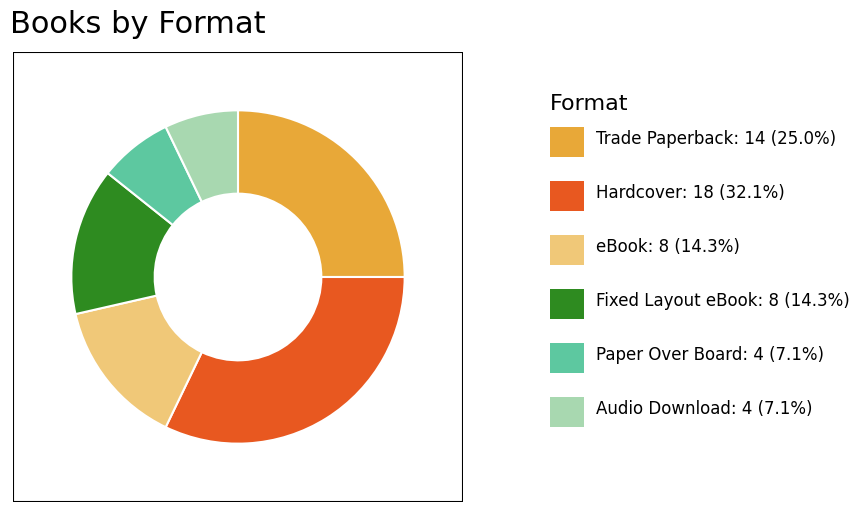

Is there any slice that represents more than half of the pie?

No